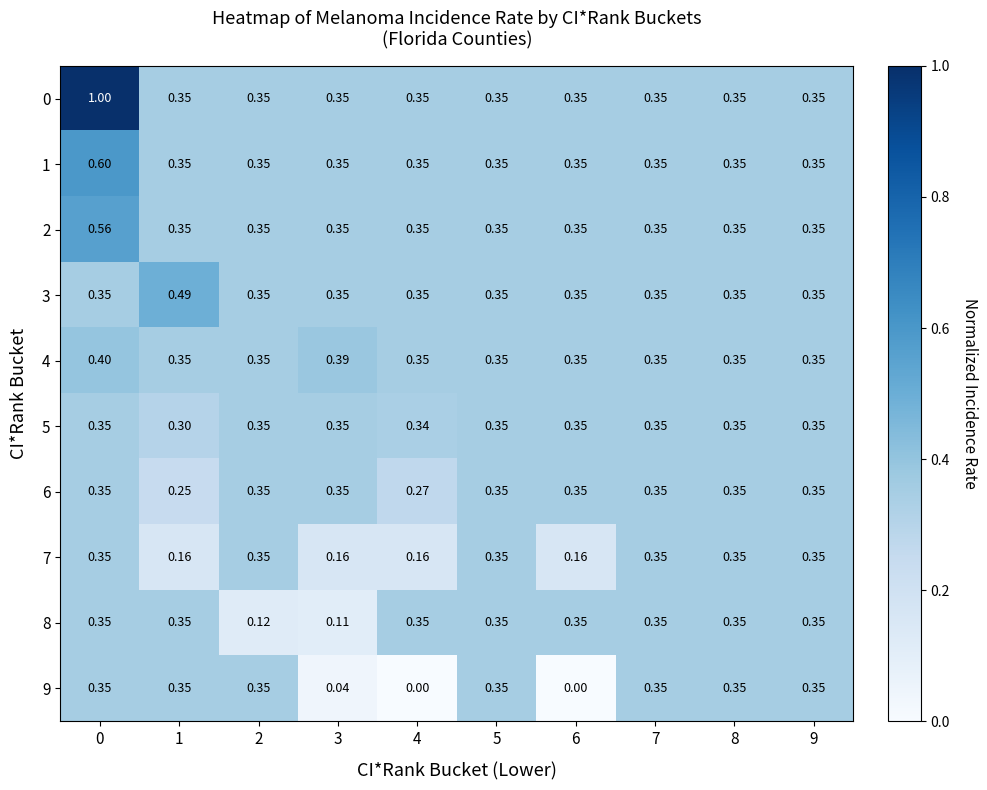

Is the value of 3 at 1 greater than the value of 0 at 6?

Yes